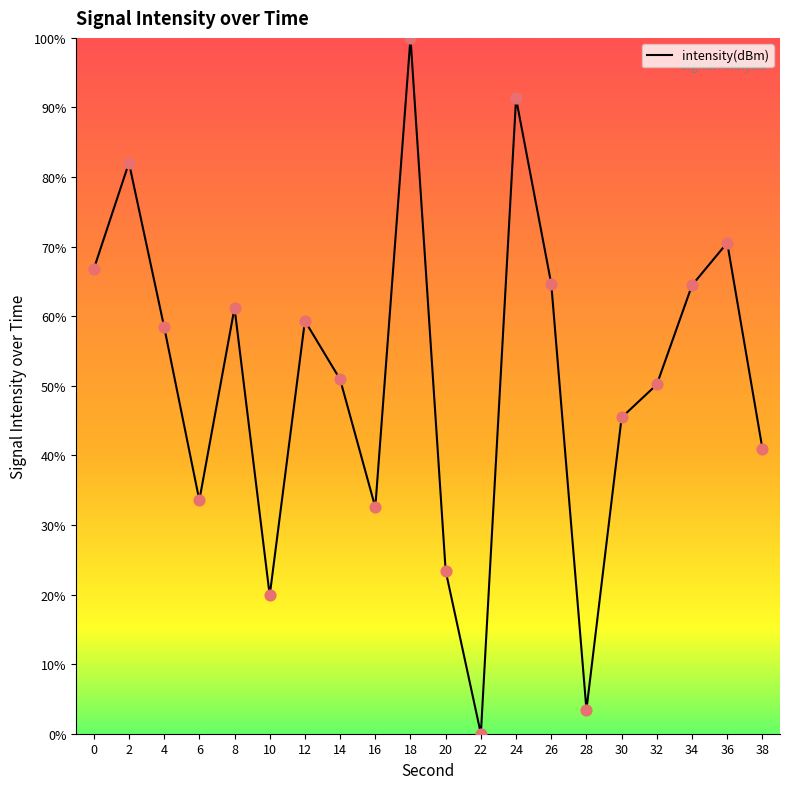

What is the ratio of the value at 20 to the value at 2?

0.3